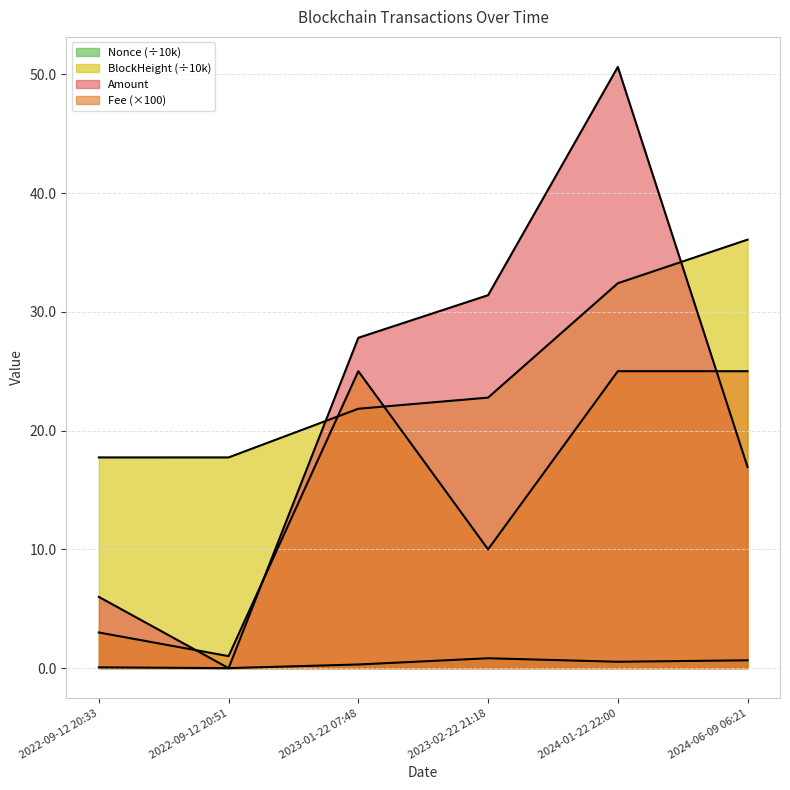

What is the label of the 5th point from the left?

2024-01-22 22:00